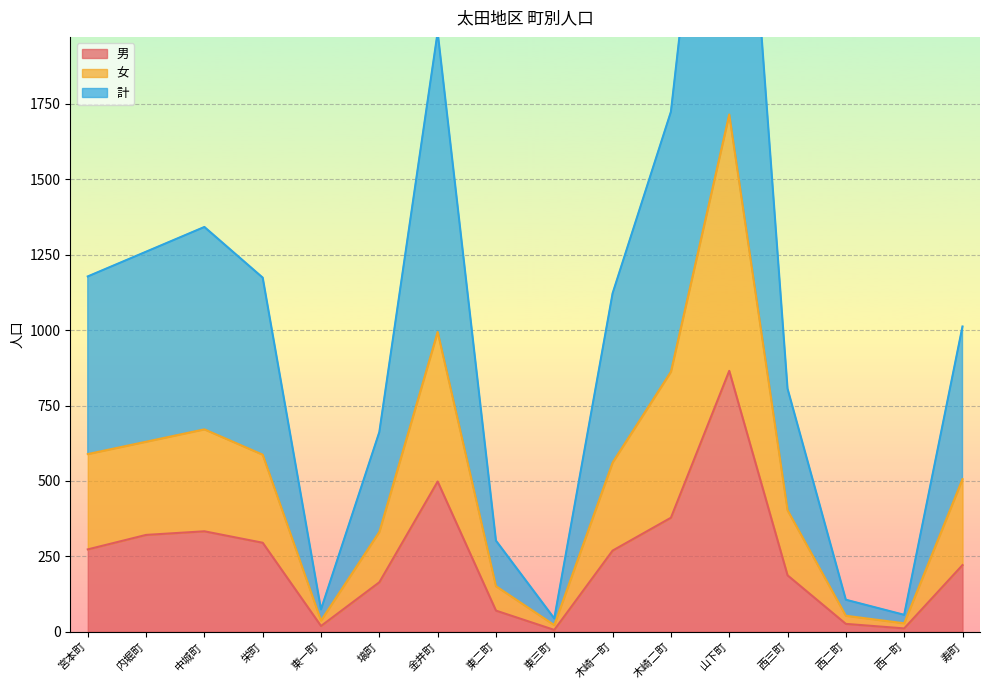

Reading right to left, list all the values displayed in this chart.

男: 221	11	26	187	865	378	269	6	70	498	164	19	295	333	321	273
女: 506	28	53	403	1715	862	561	22	151	994	331	37	587	671	630	589
計: 1012	56	106	806	3430	1724	1122	44	302	1988	662	74	1174	1342	1260	1178